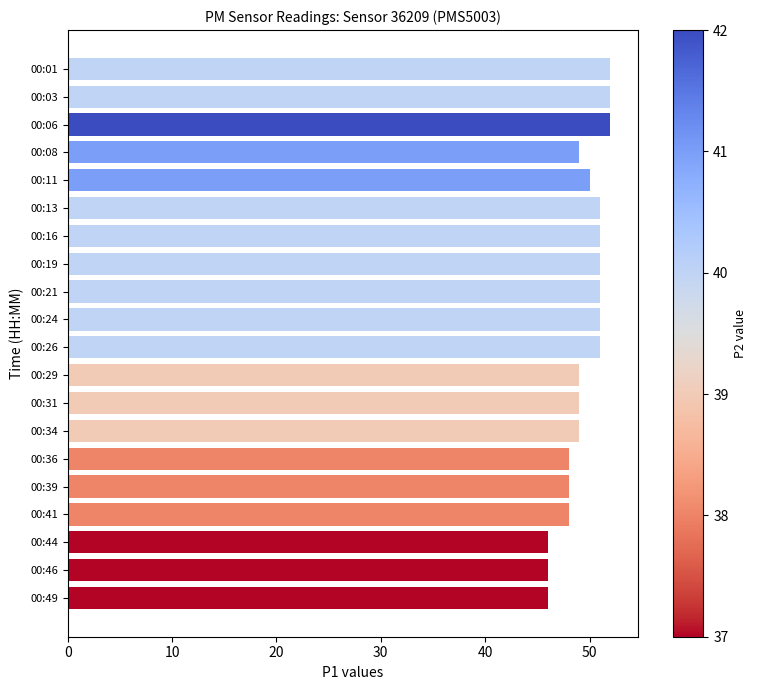

What is the average value?

50